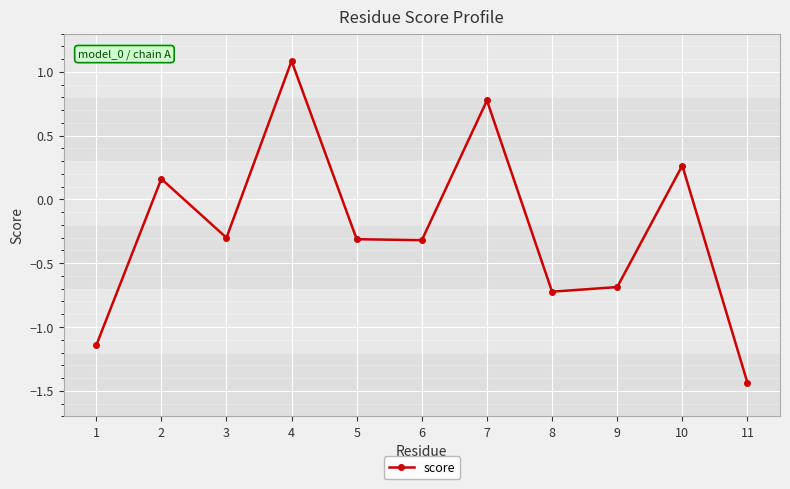

How many data points are less than 0?

7